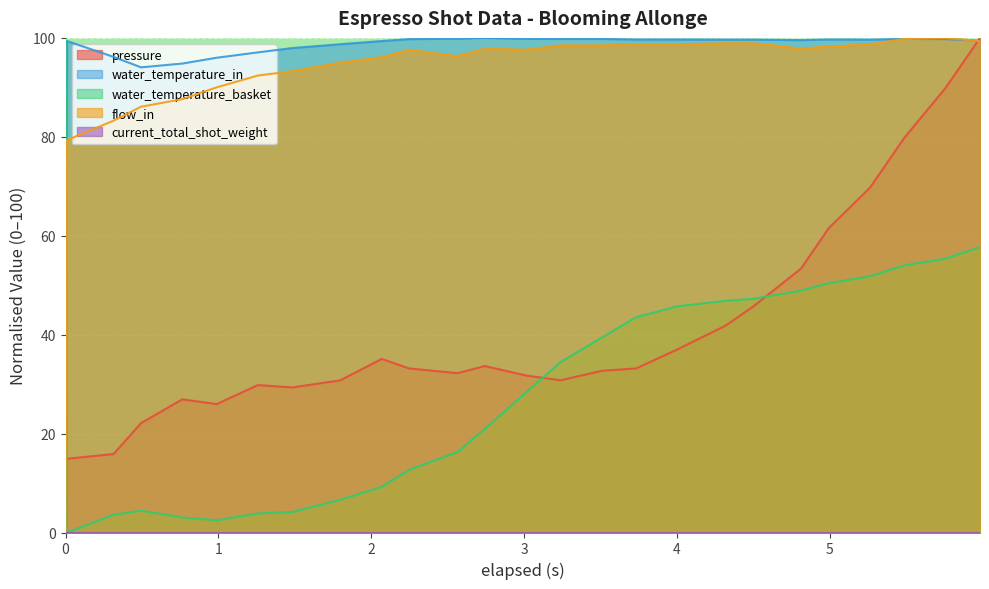

Does the chart display data point markers on the line(s)?

No